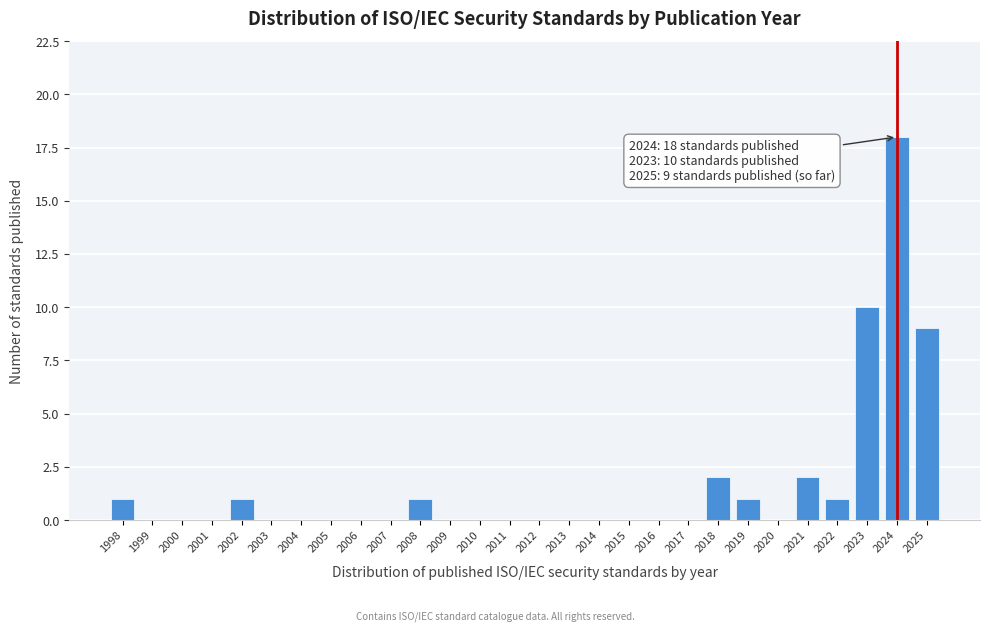

Reading left to right, extract all data points from this chart.

1998=1	1999=0	2000=0	2001=0	2002=1	2003=0	2004=0	2005=0	2006=0	2007=0	2008=1	2009=0	2010=0	2011=0	2012=0	2013=0	2014=0	2015=0	2016=0	2017=0	2018=2	2019=1	2020=0	2021=2	2022=1	2023=10	2024=18	2025=9